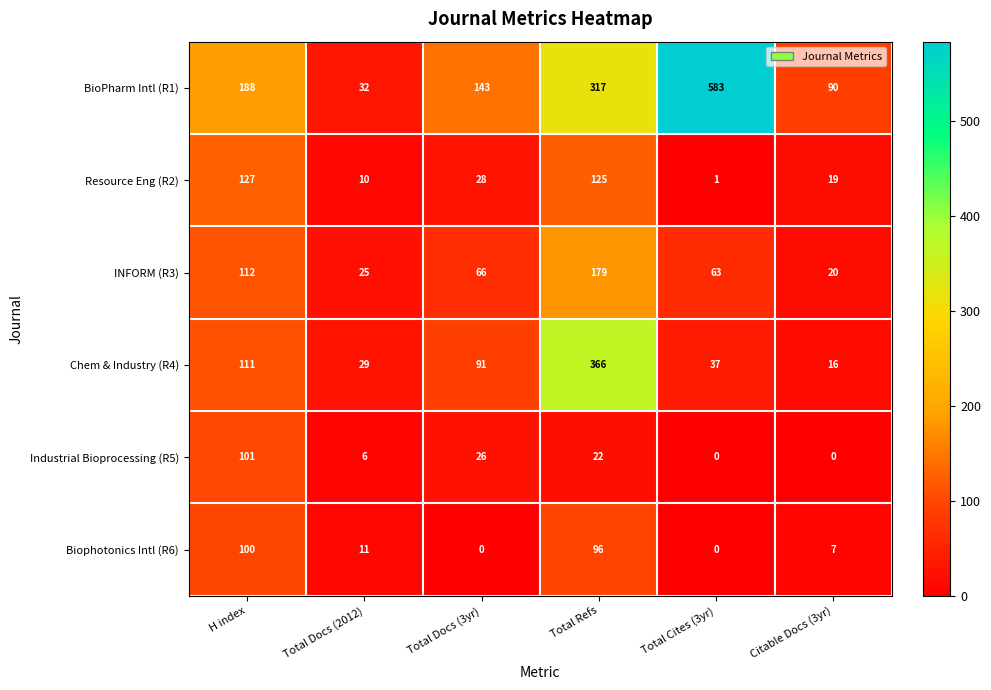

What is the difference between the maximum and minimum values in the INFORM (R3) series?

159